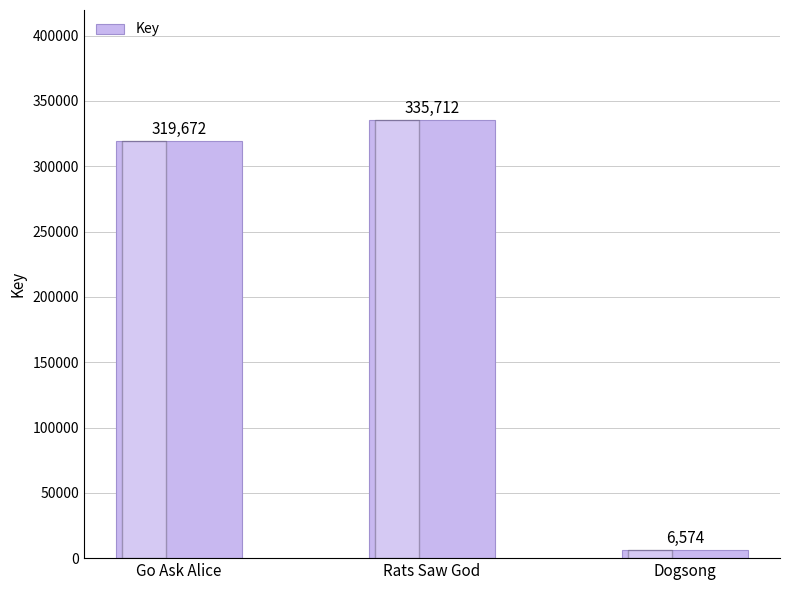

What is the change in value from Rats Saw God to Dogsong?

-329138